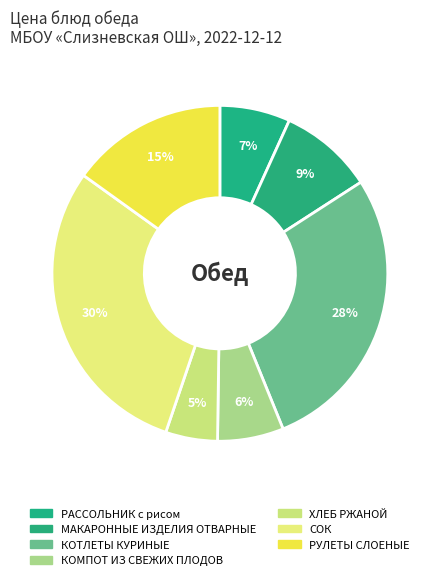

Count the number of slices in the pie.

7